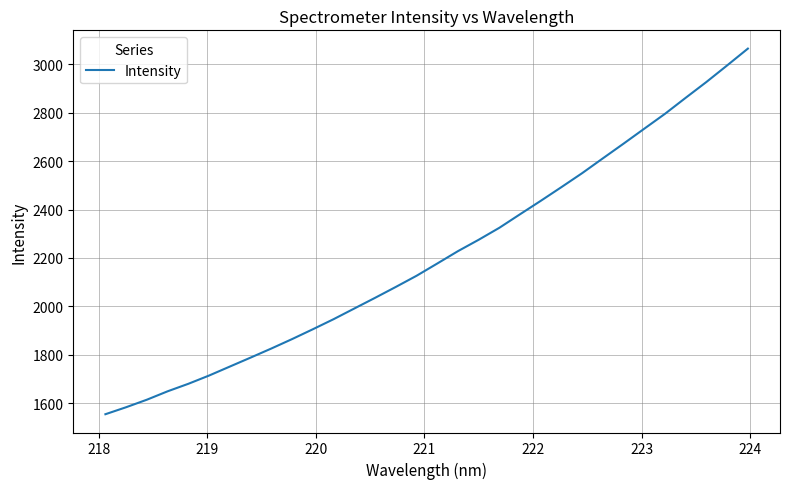

What is the greatest value displayed?

3065.2